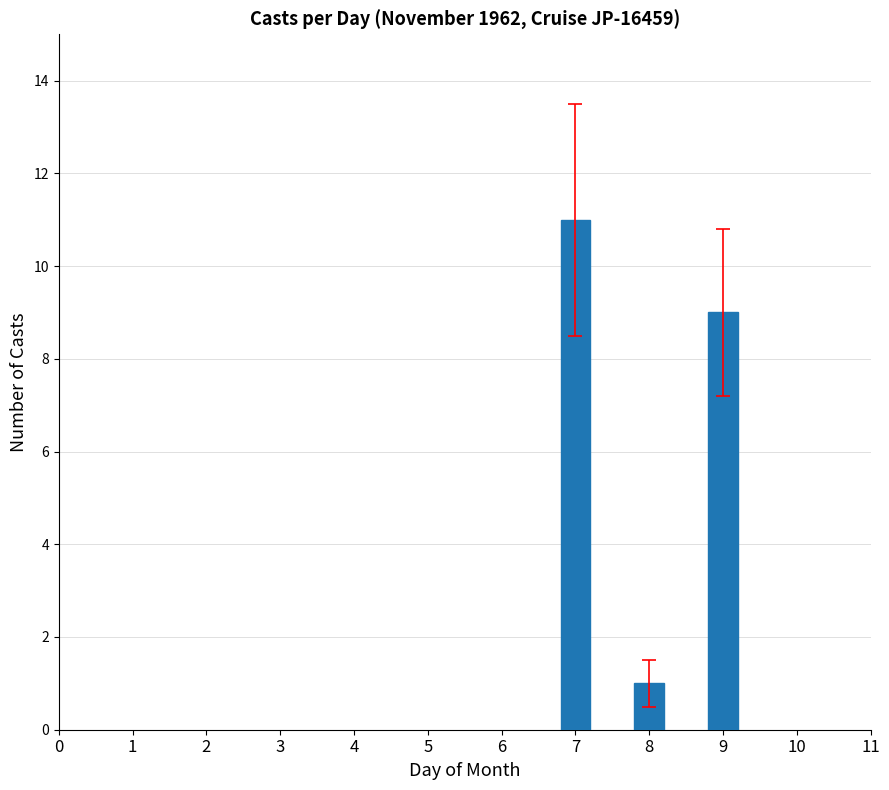

True or false: the data shows 1 at 8.

True